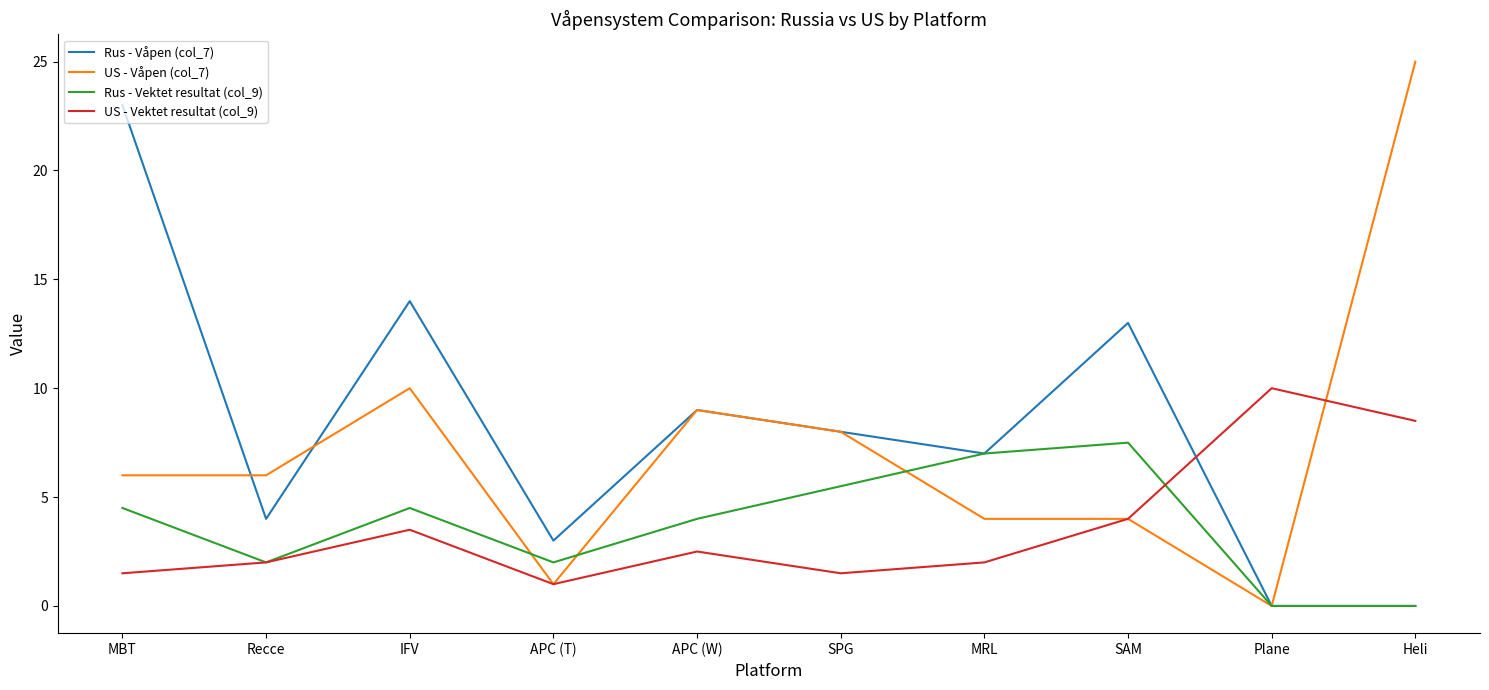

What position from the right is APC (T)?

7